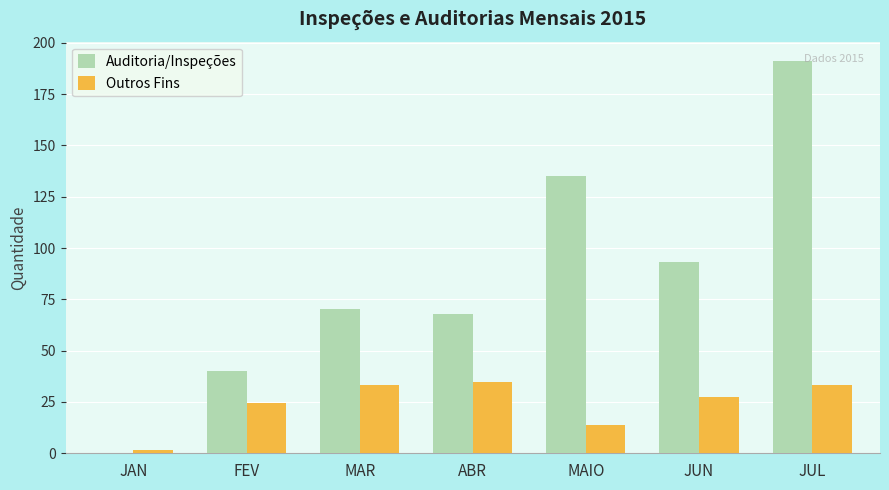

What is the sum of all Auditoria/Inspeções values?

597.5